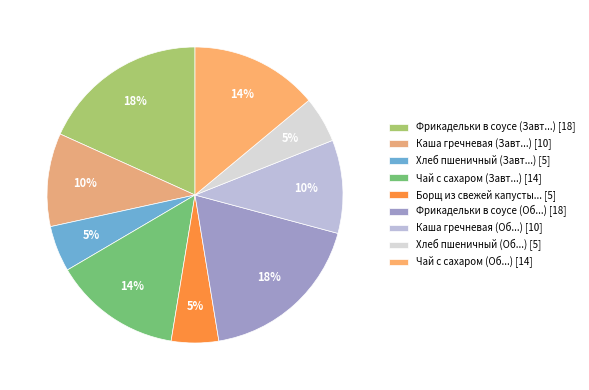

Count the number of slices in the pie.

9